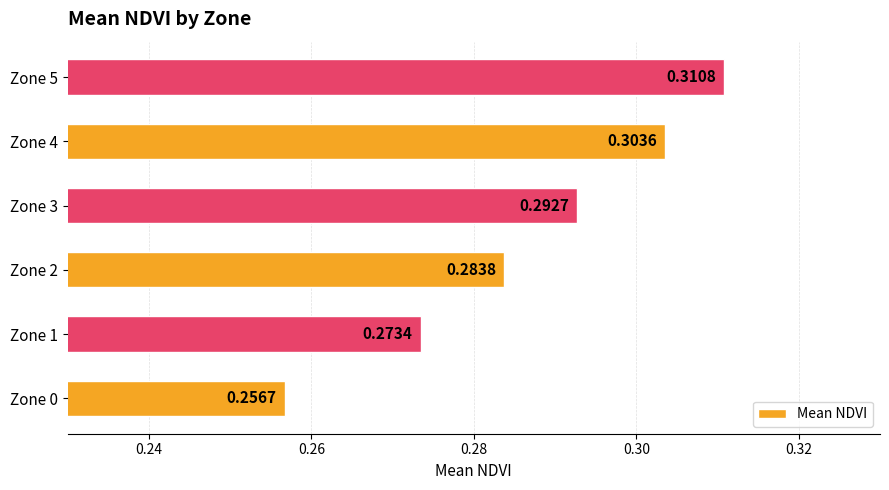

List the labels in order of value, smallest first.

Zone 0, Zone 1, Zone 2, Zone 3, Zone 4, Zone 5